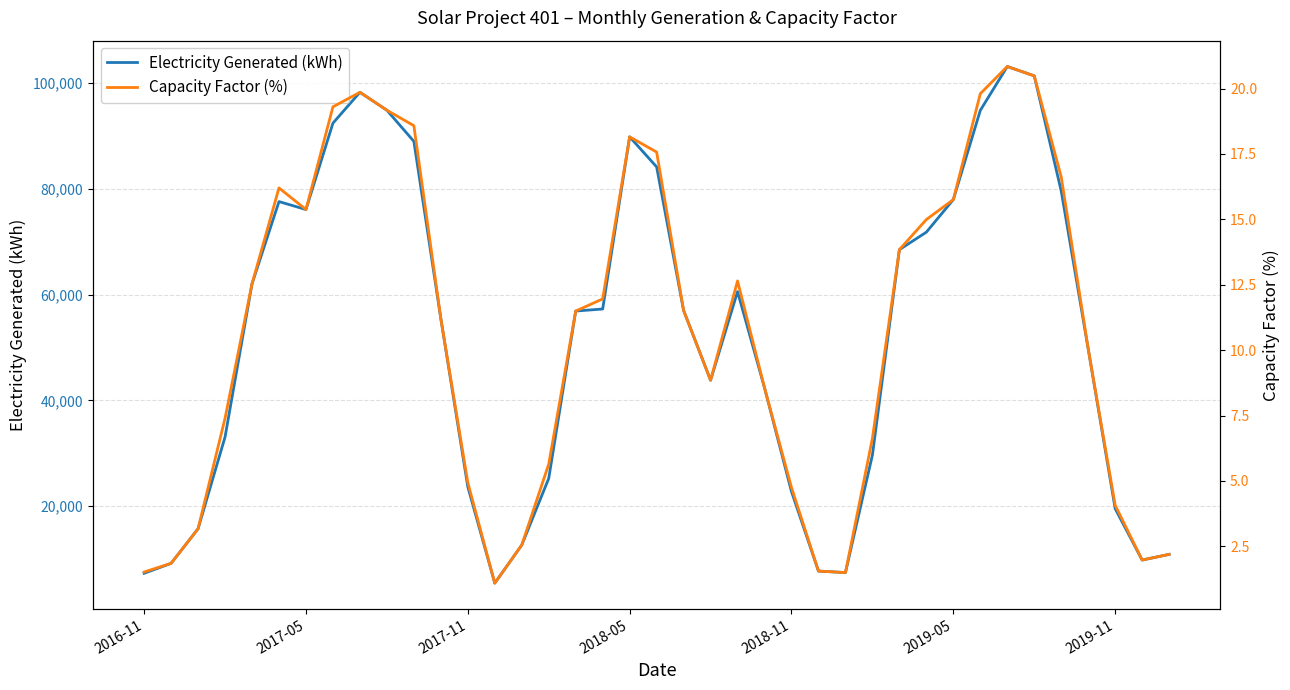

List the series in order of their overall mean, highest first.

Electricity Generated (kWh), Capacity Factor (%)